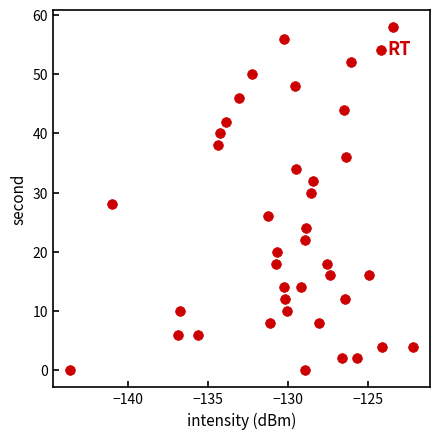

What is the range of Y values (max minus min)?

58